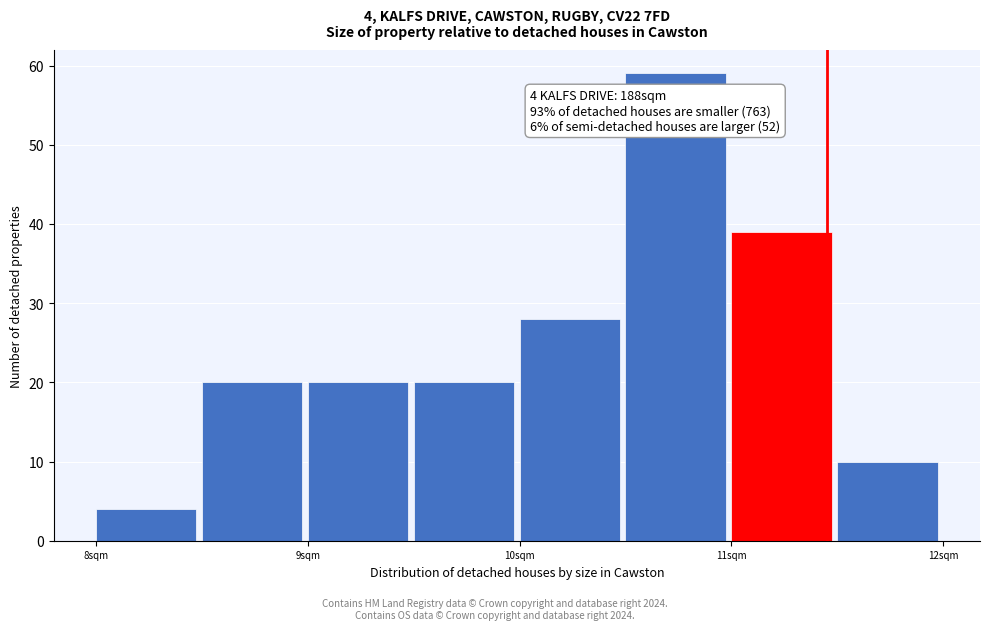

Over which range of the x-axis is the bar tallest?

10.5 to 11.0